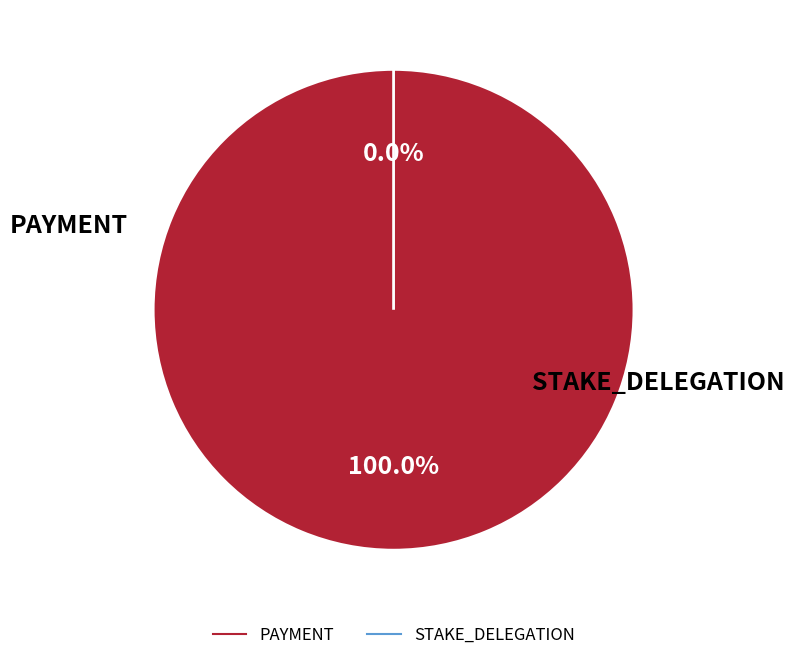

Does 351729 represent more than half of the total?

No